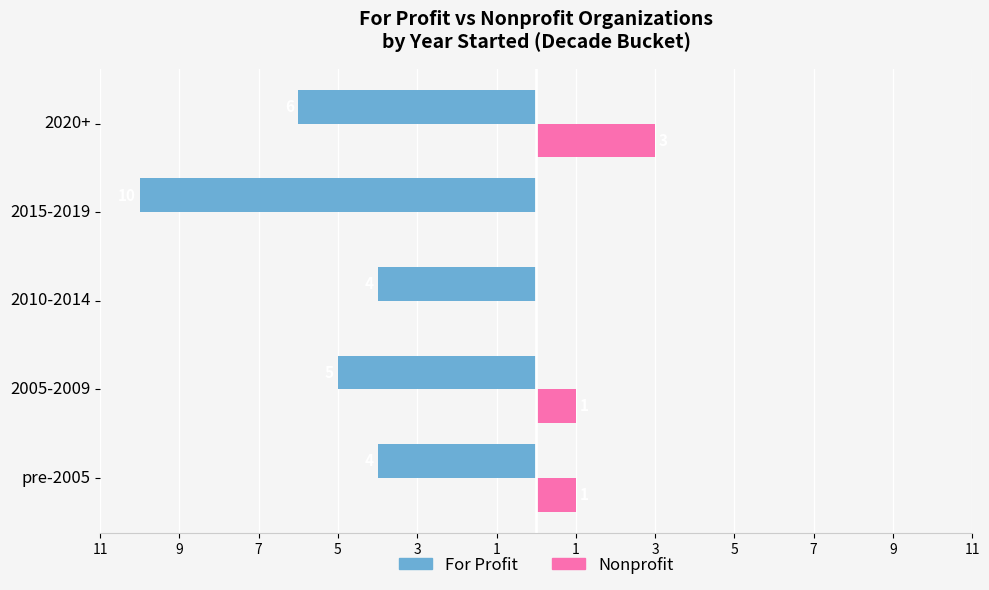

Reading left to right, list all the values displayed in this chart.

For Profit: -4	-5	-4	-10	-6
Nonprofit: 1	1	0	0	3